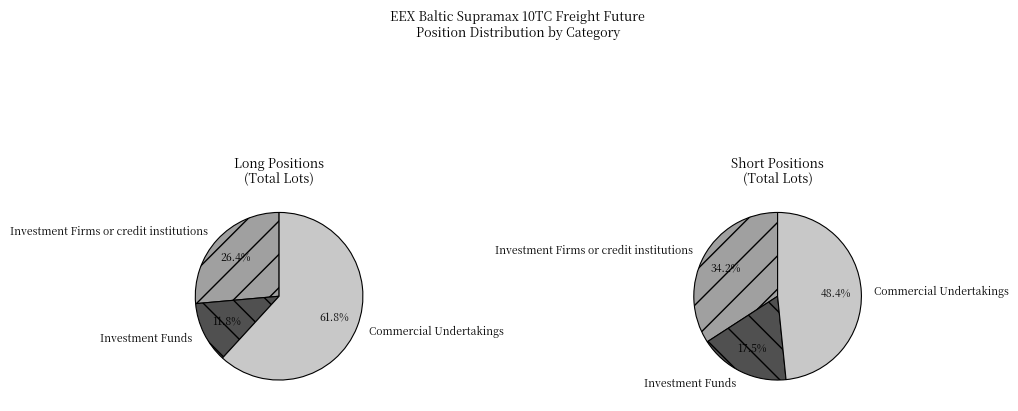

What is the largest slice in the pie chart?

Commercial Undertakings